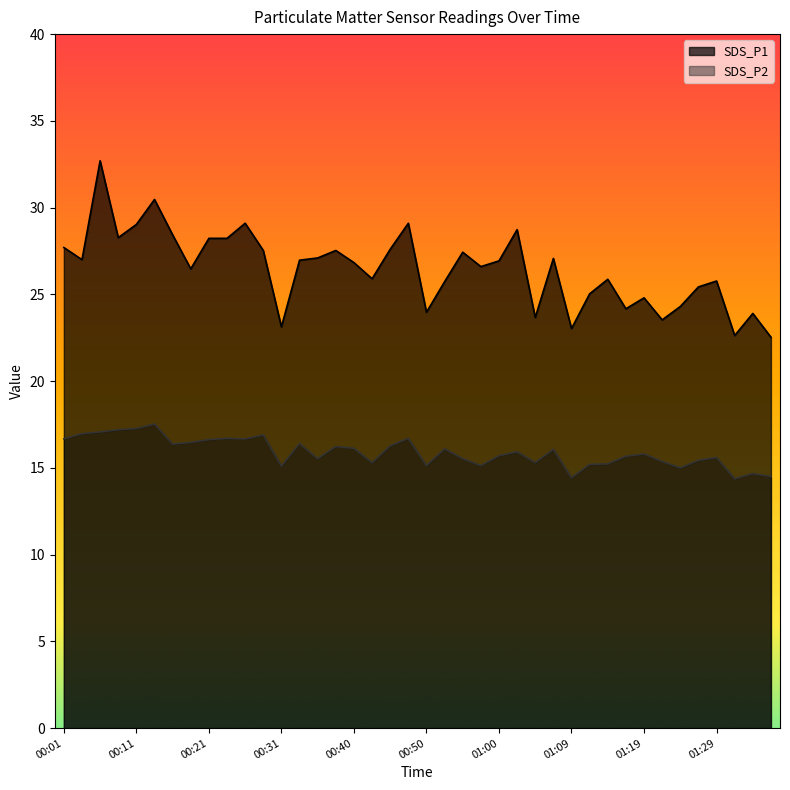

Reading right to left, transcribe all the data shown in this chart.

SDS_P1: 01:36=22.5	01:34=23.9	01:31=22.6	01:29=25.8	01:26=25.4	01:24=24.3	01:21=23.5	01:19=24.8	01:17=24.2	01:14=25.9	01:12=25.0	01:09=23.0	01:07=27.1	01:04=23.7	01:02=28.7	01:00=26.9	00:57=26.6	00:55=27.4	00:52=25.7	00:50=24.0	00:47=29.1	00:45=27.6	00:43=25.9	00:40=26.8	00:38=27.5	00:35=27.1	00:33=27.0	00:31=23.1	00:28=27.5	00:26=29.1	00:23=28.2	00:21=28.2	00:18=26.5	00:16=28.4	00:14=30.5	00:11=29.0	00:09=28.3	00:06=32.7	00:04=27.0	00:01=27.7
SDS_P2: 01:36=14.5	01:34=14.7	01:31=14.4	01:29=15.6	01:26=15.4	01:24=15.0	01:21=15.4	01:19=15.8	01:17=15.7	01:14=15.2	01:12=15.2	01:09=14.4	01:07=16.1	01:04=15.3	01:02=15.9	01:00=15.7	00:57=15.1	00:55=15.5	00:52=16.1	00:50=15.1	00:47=16.7	00:45=16.3	00:43=15.3	00:40=16.1	00:38=16.2	00:35=15.5	00:33=16.4	00:31=15.1	00:28=16.9	00:26=16.7	00:23=16.7	00:21=16.6	00:18=16.5	00:16=16.4	00:14=17.5	00:11=17.3	00:09=17.2	00:06=17.1	00:04=17.0	00:01=16.7